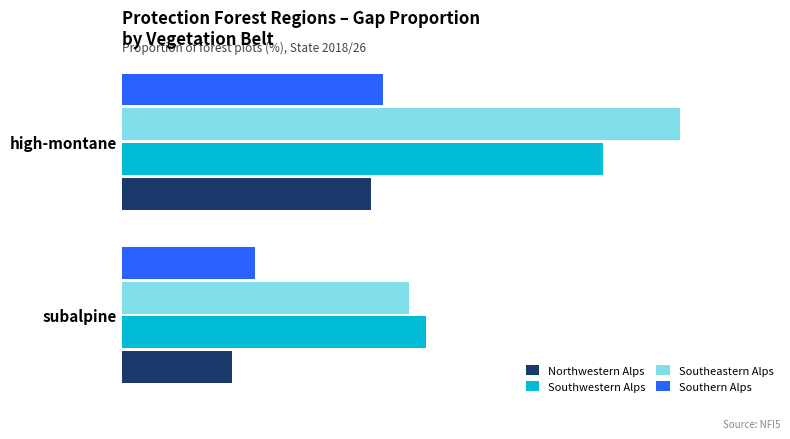

What are all the series names shown in the legend?

Northwestern Alps, Southwestern Alps, Southeastern Alps, Southern Alps